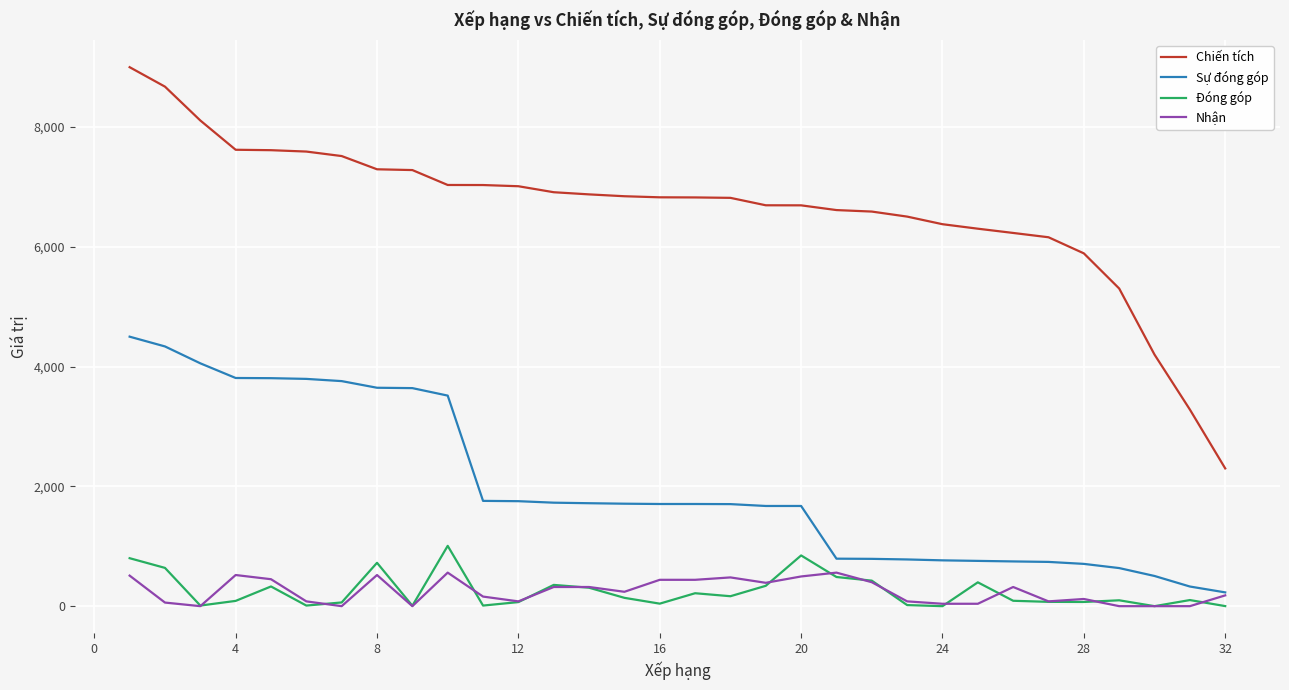

Which series has the widest spread of values?

Chiến tích